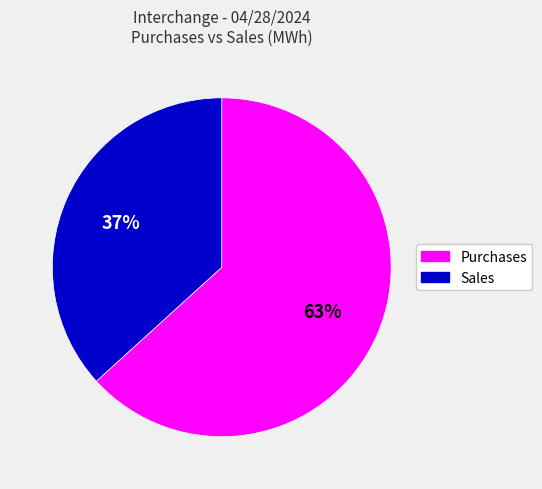

How many slices are in this pie chart?

2